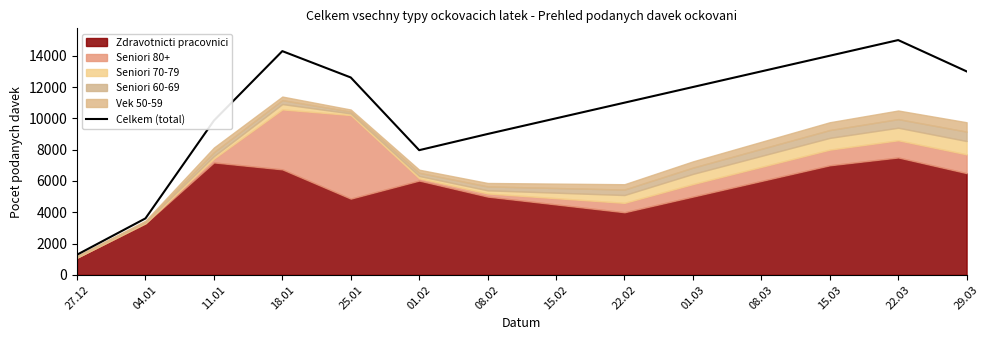

True or false: the data shows 5894 at 08.03.

False